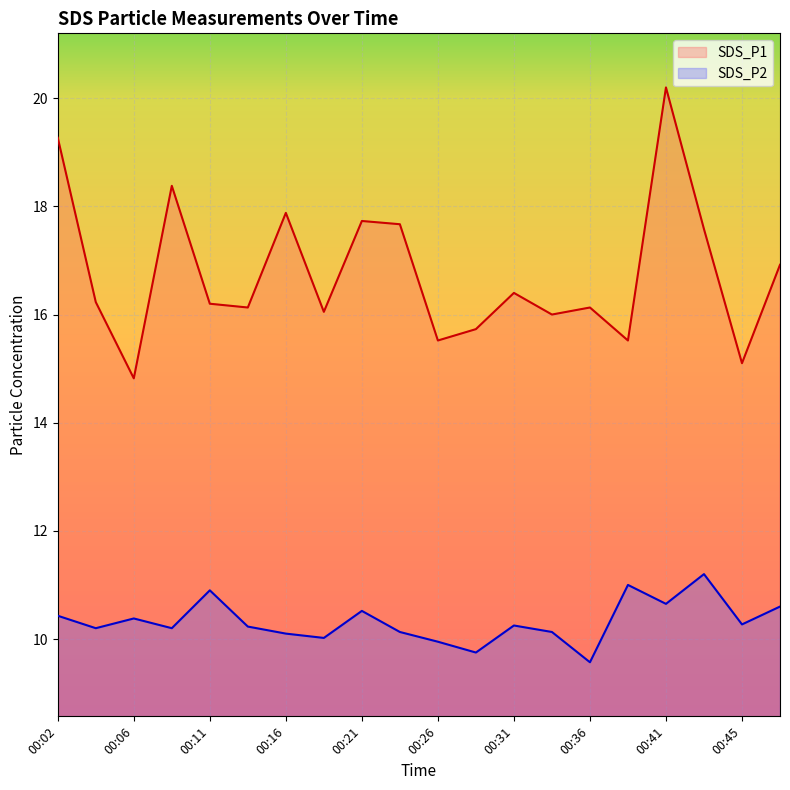

True or false: SDS_P1 has more than 0 interior local peaks.

True